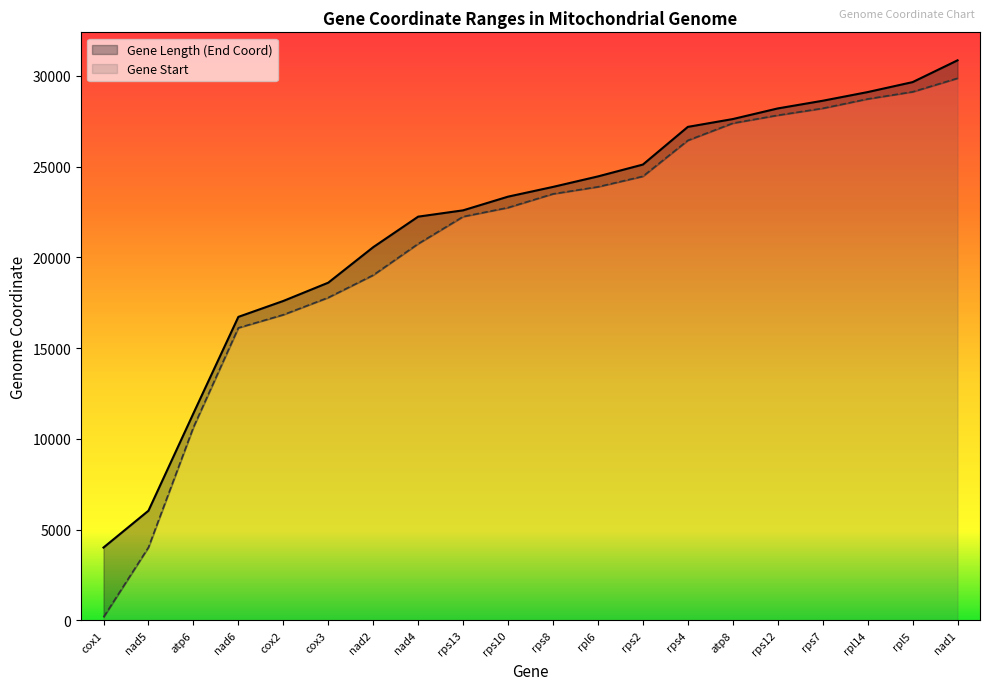

What is the label of the 1st point from the right?

nad1